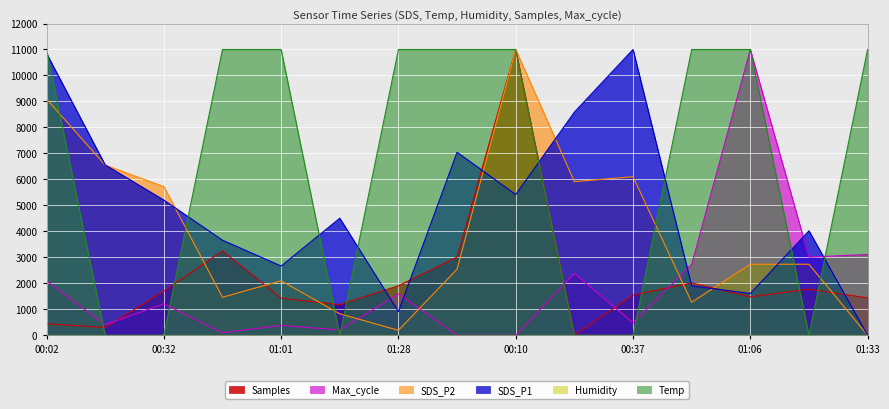

Between which two adjacent categories do SDS_P1 and Max_cycle first intersect?

01:15 and 01:28